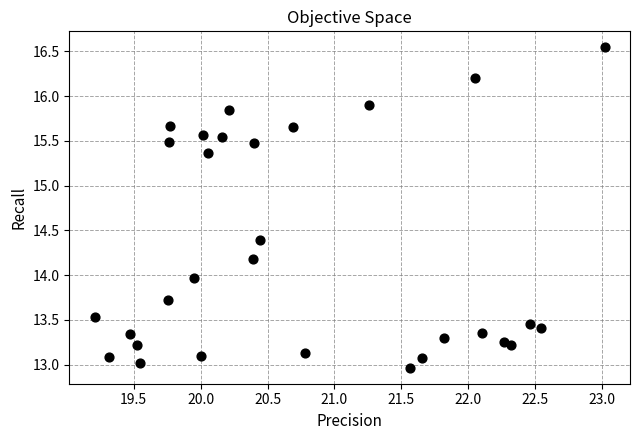

What is the range of X values (max minus min)?

3.8